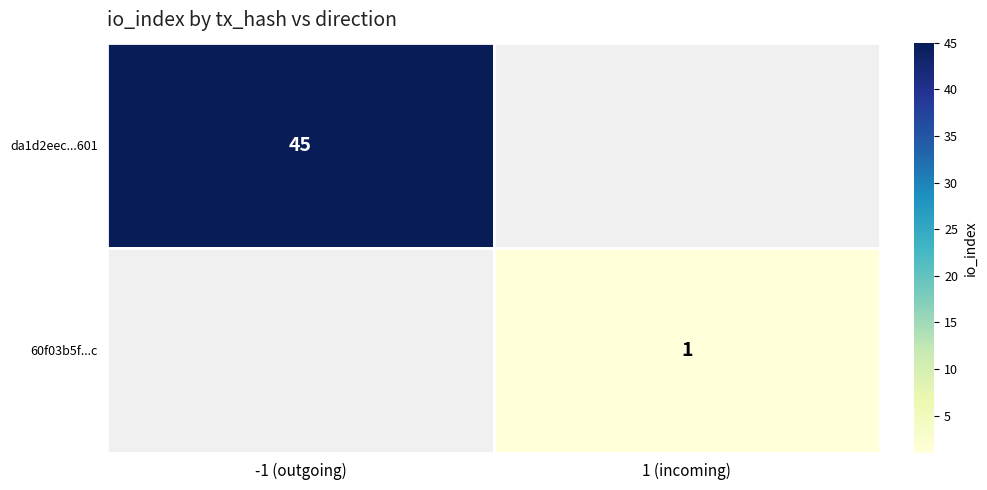

How many series are shown in this chart?

2